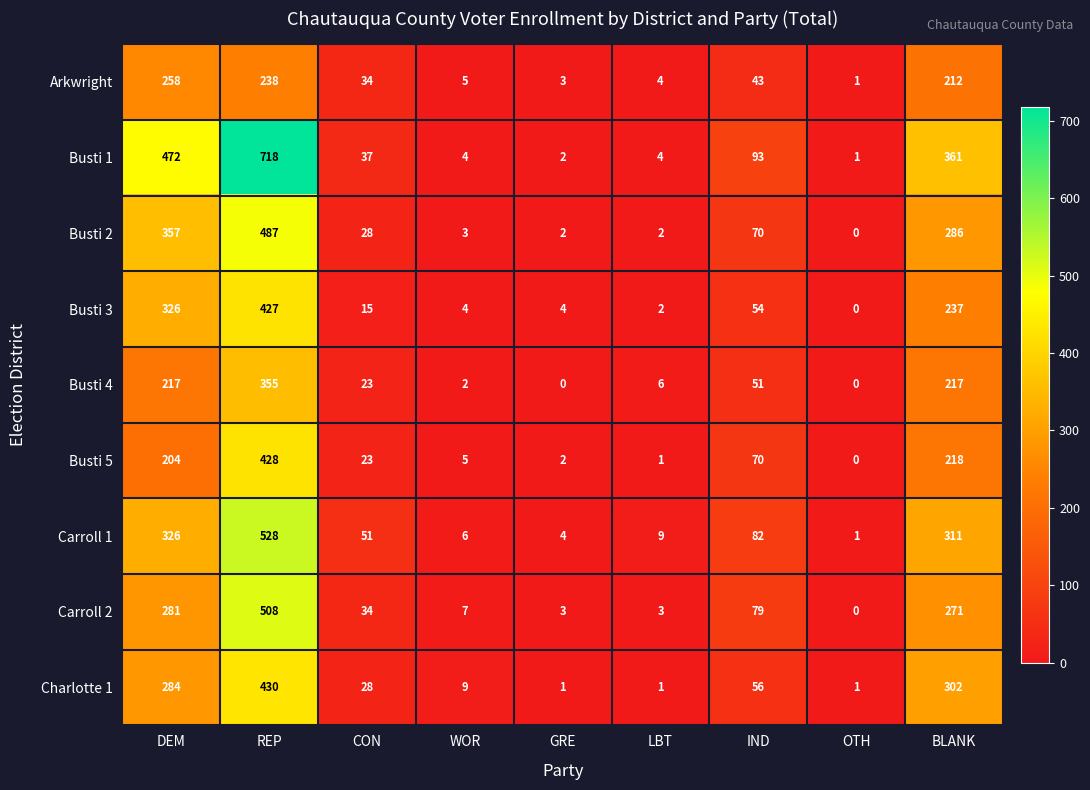

The Busti 2 series shows 3 at WOR. True or false?

True